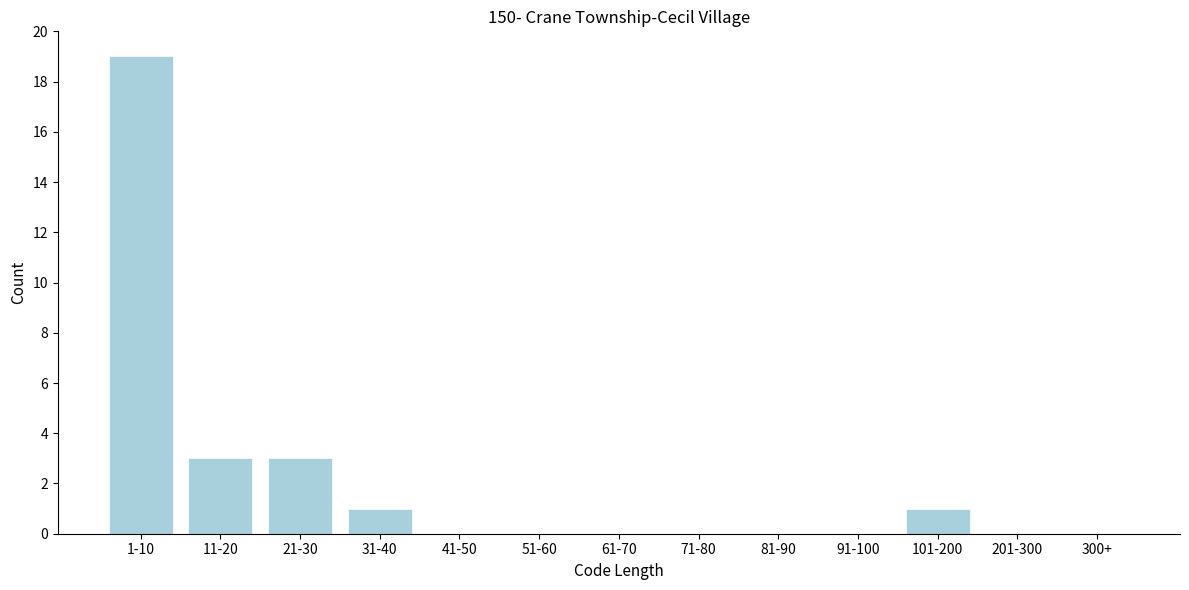

Reading right to left, what are all the values shown in this chart?

300+=0	201-300=0	101-200=1	91-100=0	81-90=0	71-80=0	61-70=0	51-60=0	41-50=0	31-40=1	21-30=3	11-20=3	1-10=19